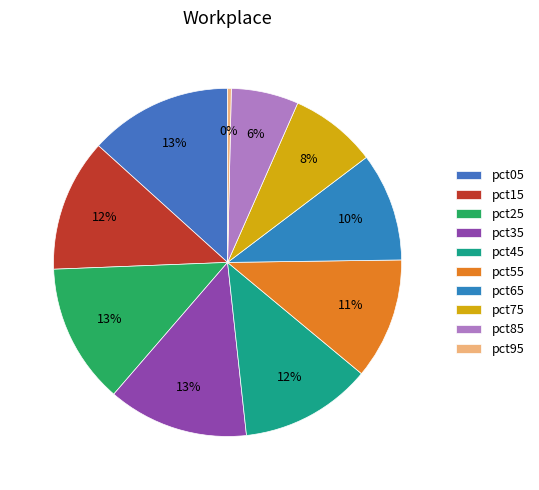

To the nearest percent, what is the difference between the pct95 and pct25 slice percentages?

13%